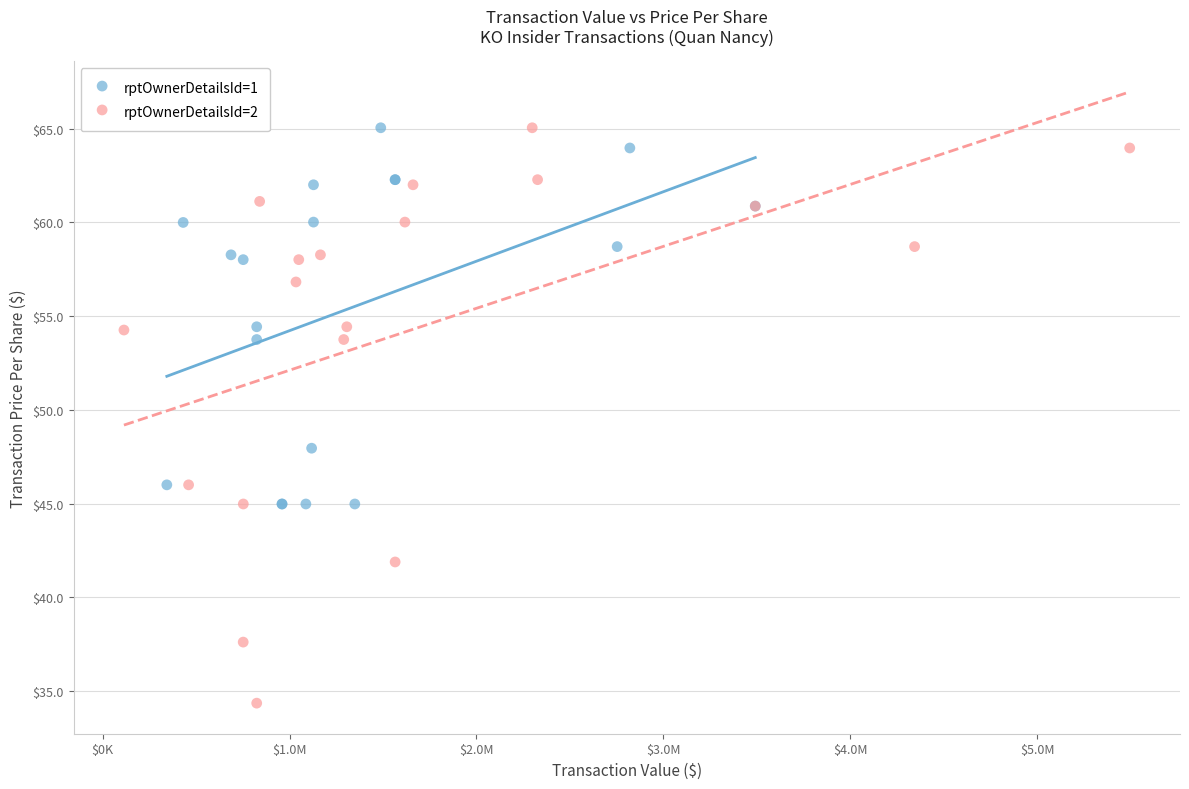

Which series contains the lowest Y value?

rptOwnerDetailsId=2